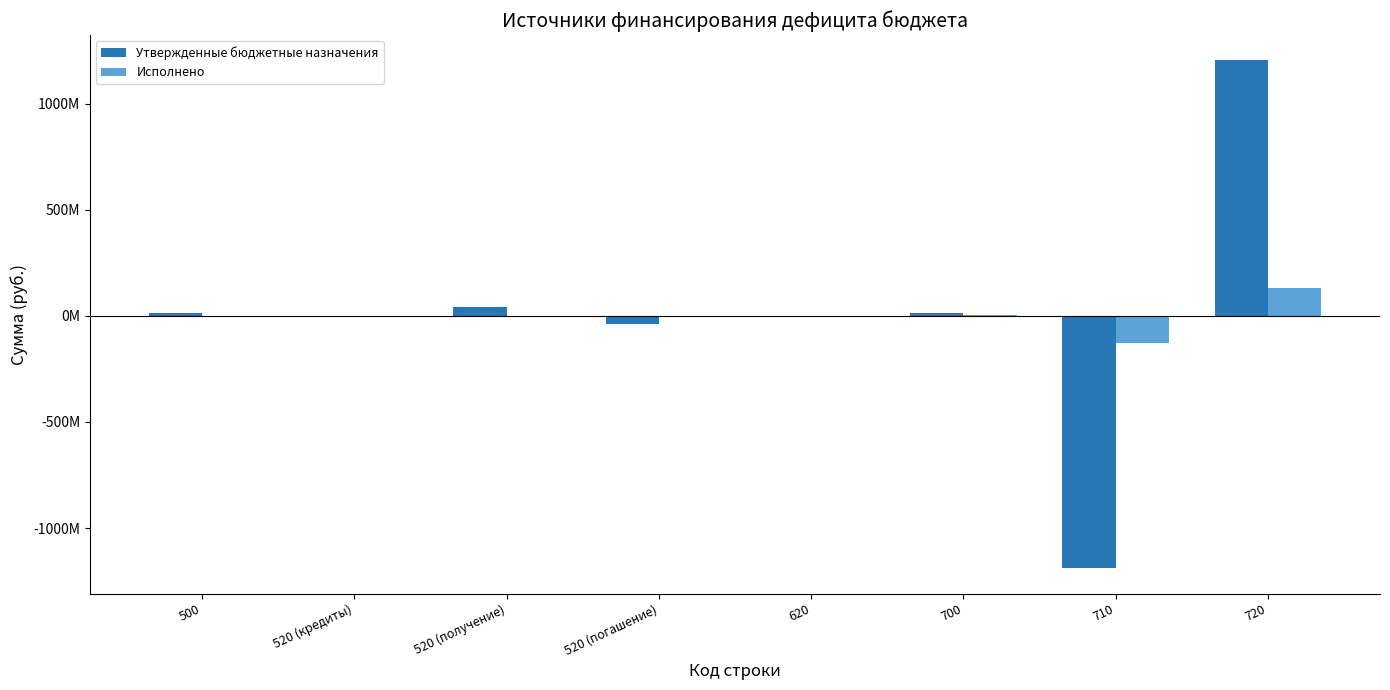

What are all the series names shown in the legend?

Утвержденные бюджетные назначения, Исполнено